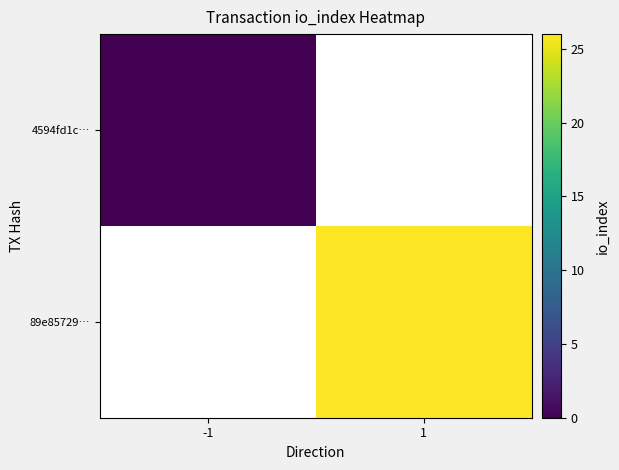

Which label corresponds to the smallest value in the chart?

-1